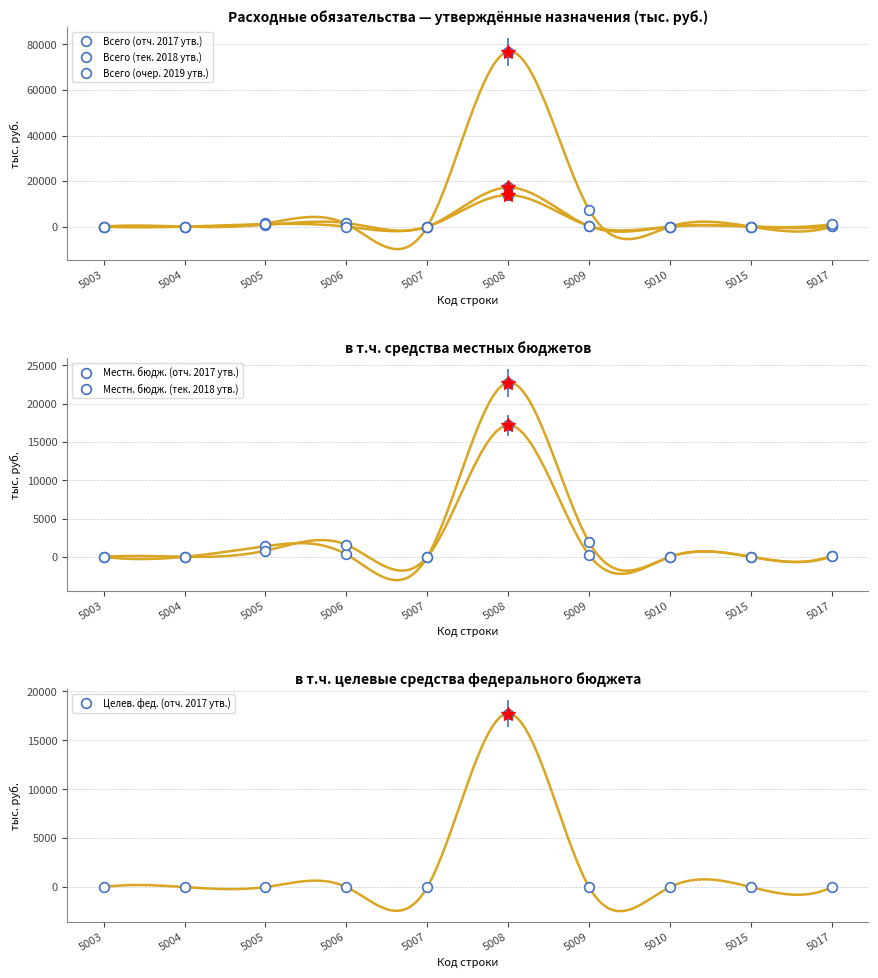

At which label does Местн. бюдж. (отч. 2017 утв.) first exceed 59?

5005